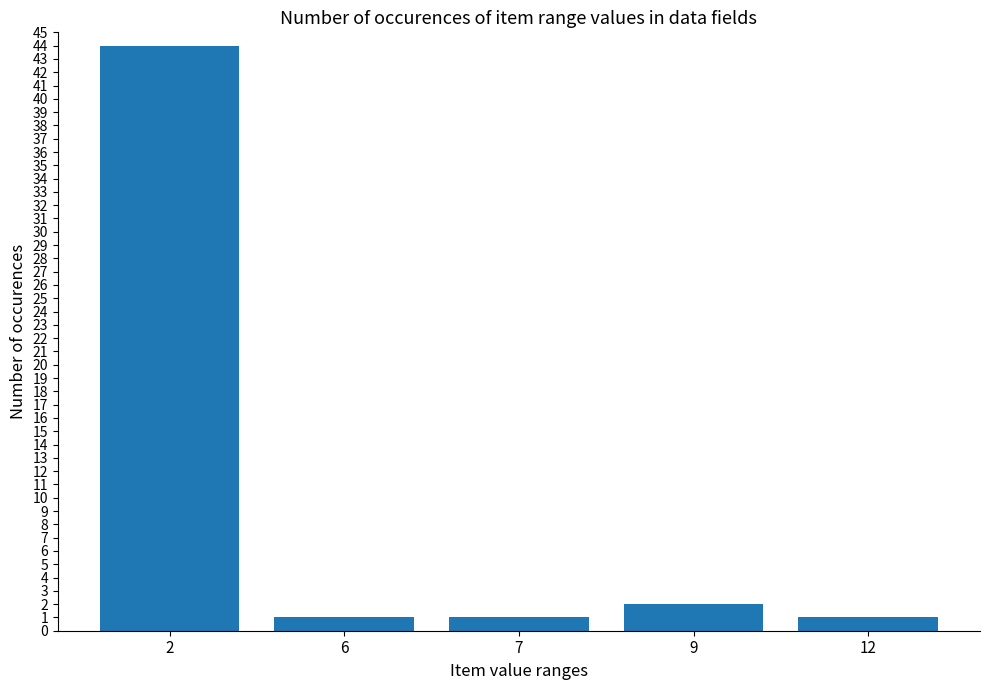

What is the maximum value shown in the chart?

44